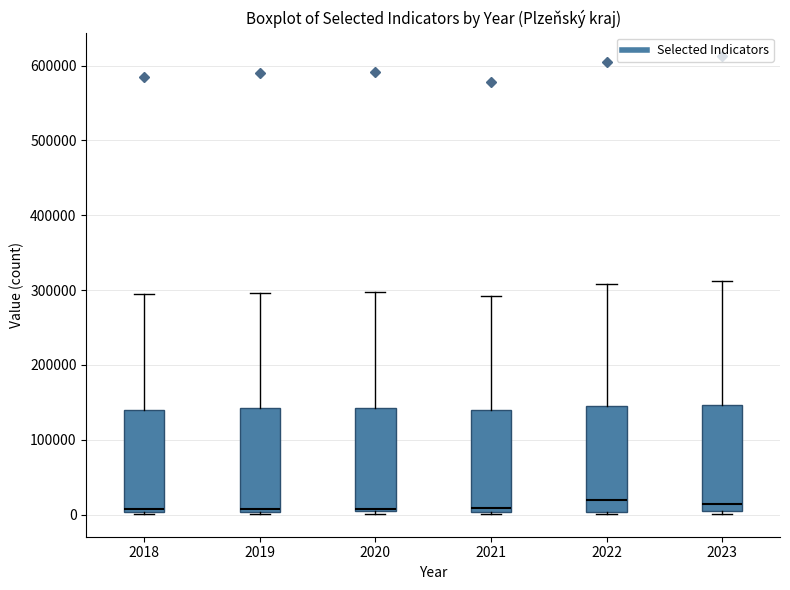

Reading left to right, transcribe this box plot: for each box, give where its median line is, the range the box spans, and where its two whiskers end, as read against the y-axis. The values are not printed on the chart, so give them approximately, as read against the axis.

2018: median 10000, box 0 to 140000, whiskers 0 to 290000
2019: median 10000, box 0 to 140000, whiskers 0 to 300000
2020: median 10000, box 0 to 140000, whiskers 0 (just below the box's lower edge) to 300000
2021: median 10000, box 0 to 140000, whiskers 0 to 290000
2022: median 20000, box 0 to 150000, whiskers 0 (just below the box's lower edge) to 310000
2023: median 10000, box 0 to 150000, whiskers 0 (just below the box's lower edge) to 310000